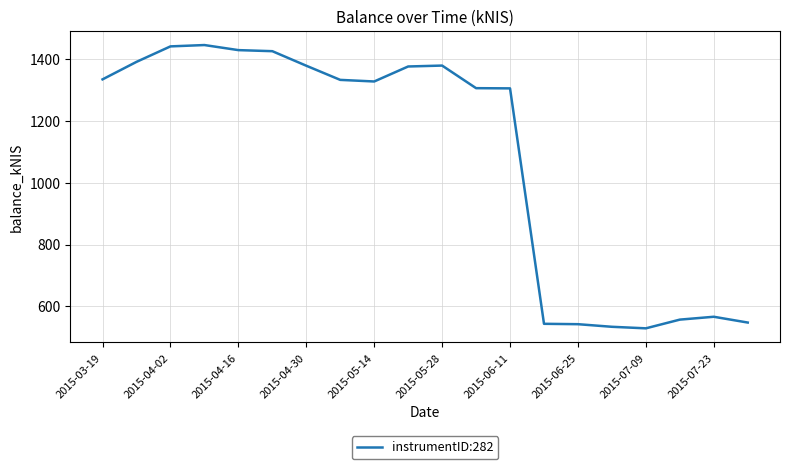

What is the smallest value displayed?

528.8